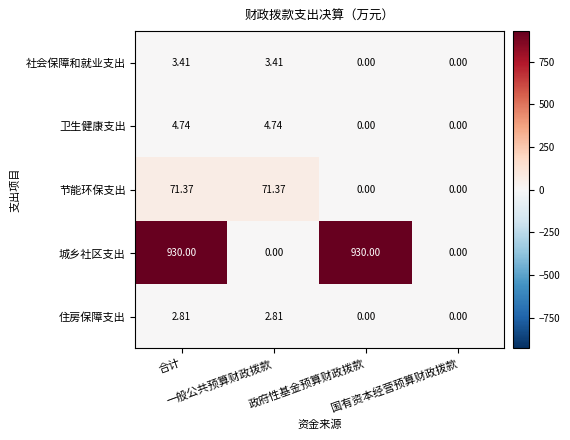

Which series has the largest range (max minus min)?

城乡社区支出